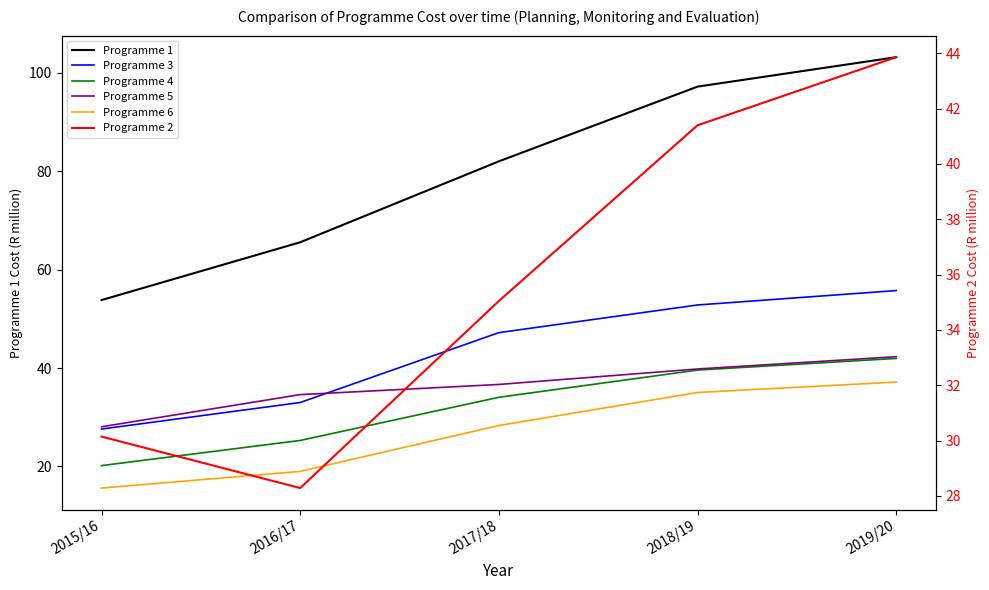

Between 2018/19 and 2015/16, which is larger?

2018/19